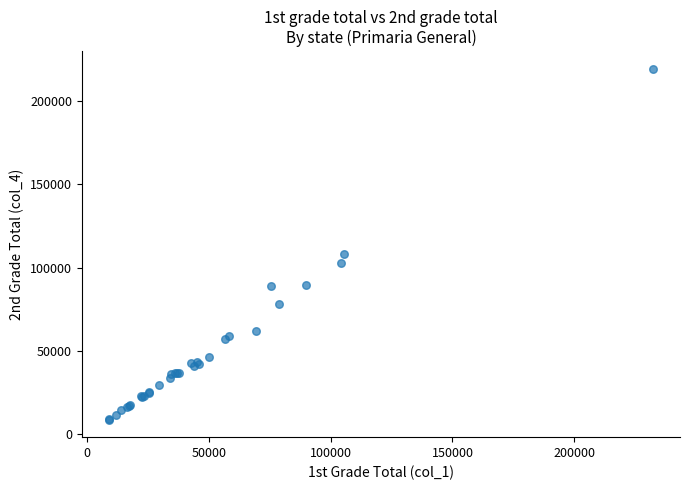

What Y value in the scatter plot is closest to 114074?

107976